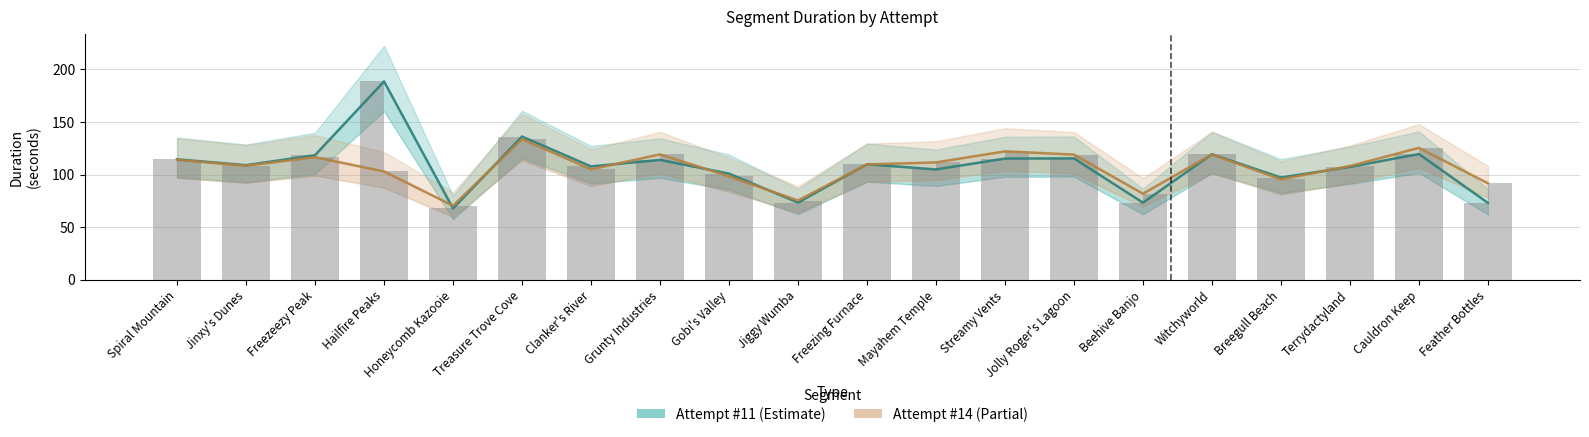

What is the total value across all series at Freezeezy Peak?

235.1